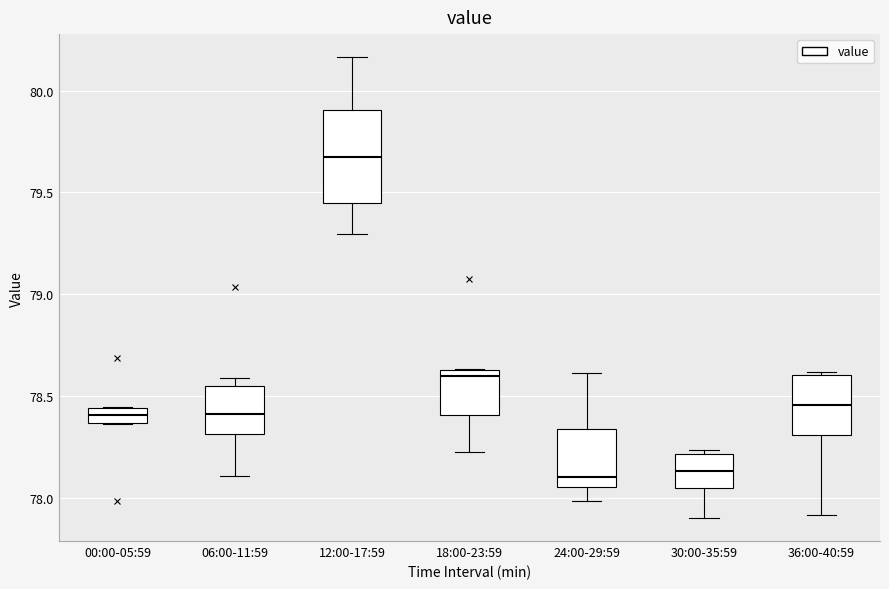

Where is the lower edge of the box for 36:00-40:59 on the y-axis? The values are not printed on the chart, so give them approximately, as read against the axis.

78.30